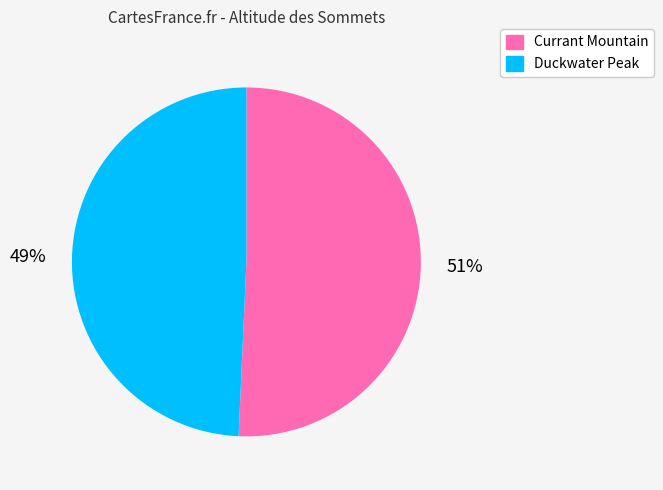

Which has a higher value, Duckwater Peak or Currant Mountain?

Currant Mountain